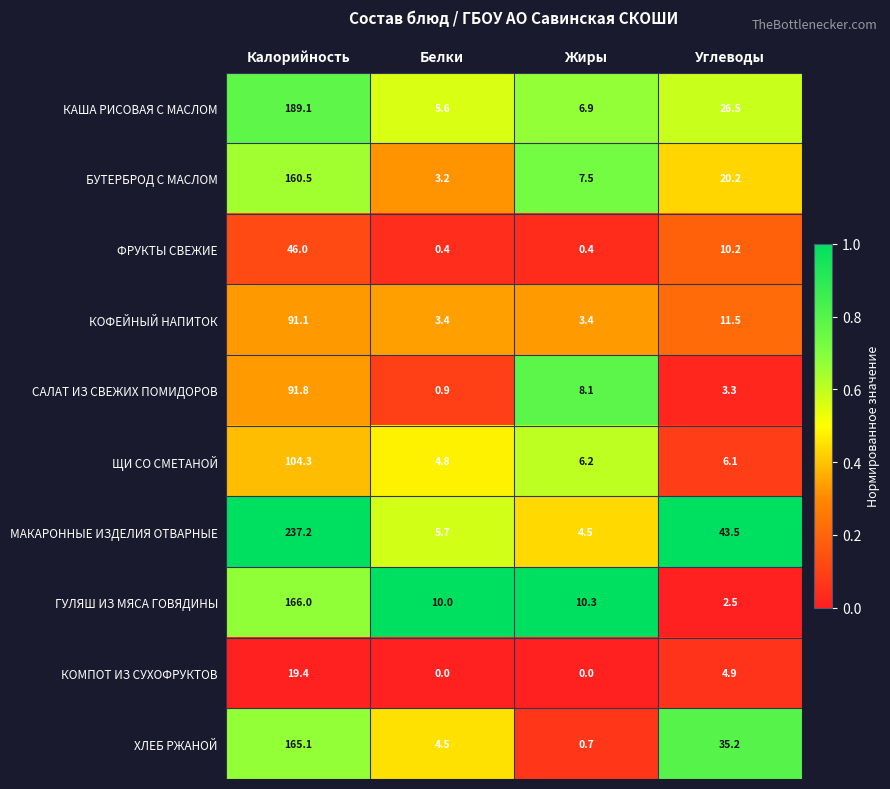

What is the greatest value displayed?

237.2